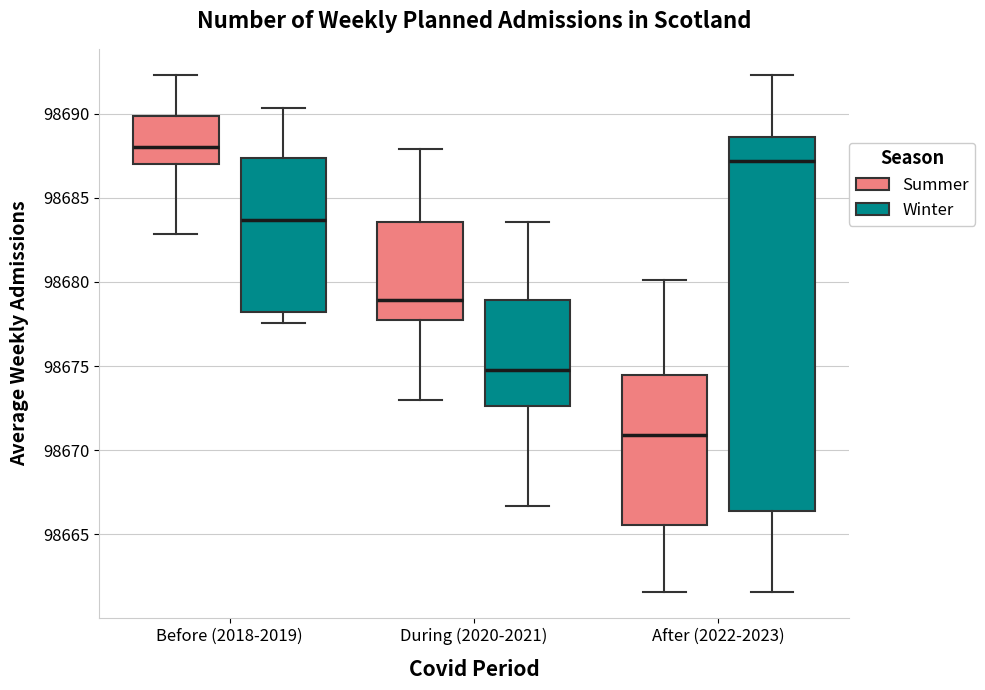

Reading left to right, read every box against the y-axis: the position of its median line, the range the box covers, and the ends of its whiskers. The values are not printed on the chart, so give them approximately, as read against the axis.

Before (2018-2019) (Summer): median 98688.0, box 98687.0 to 98690.0, whiskers 98683.0 to 98692.5
Before (2018-2019) (Winter): median 98683.5, box 98678.0 to 98687.5, whiskers 98677.5 to 98690.5
During (2020-2021) (Summer): median 98679.0, box 98678.0 to 98683.5, whiskers 98673.0 to 98688.0
During (2020-2021) (Winter): median 98675.0, box 98672.5 to 98679.0, whiskers 98666.5 to 98683.5
After (2022-2023) (Summer): median 98671.0, box 98665.5 to 98674.5, whiskers 98661.5 to 98680.0
After (2022-2023) (Winter): median 98687.0, box 98666.5 to 98688.5, whiskers 98661.5 to 98692.5